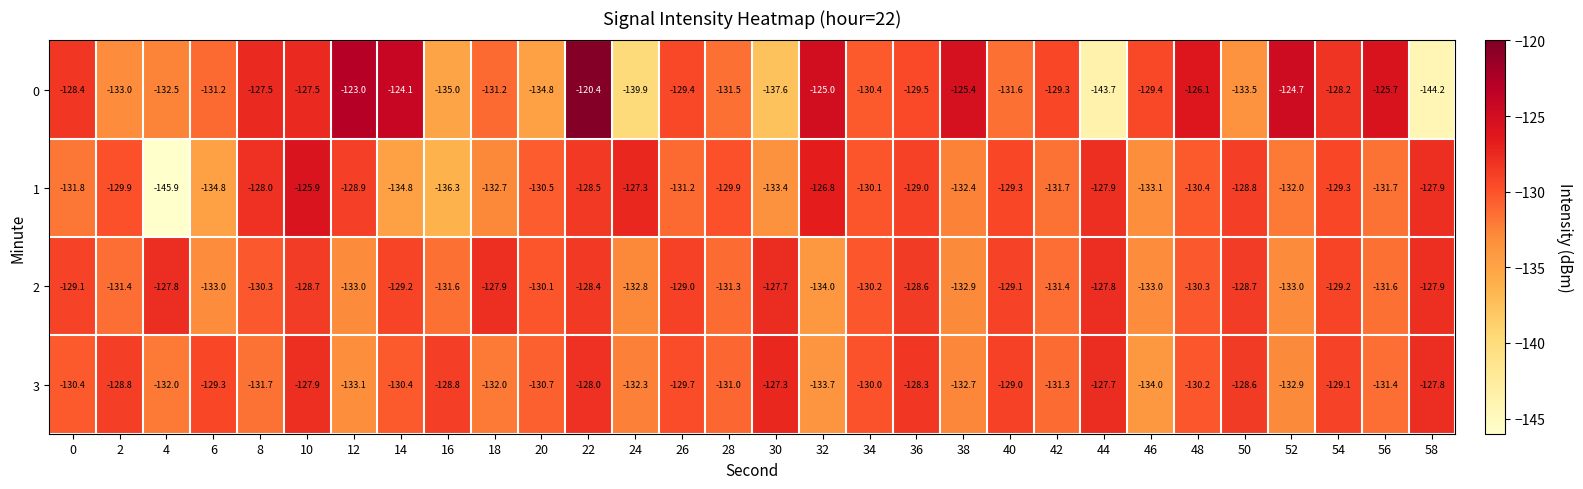

How many categories are shown in the chart?

30